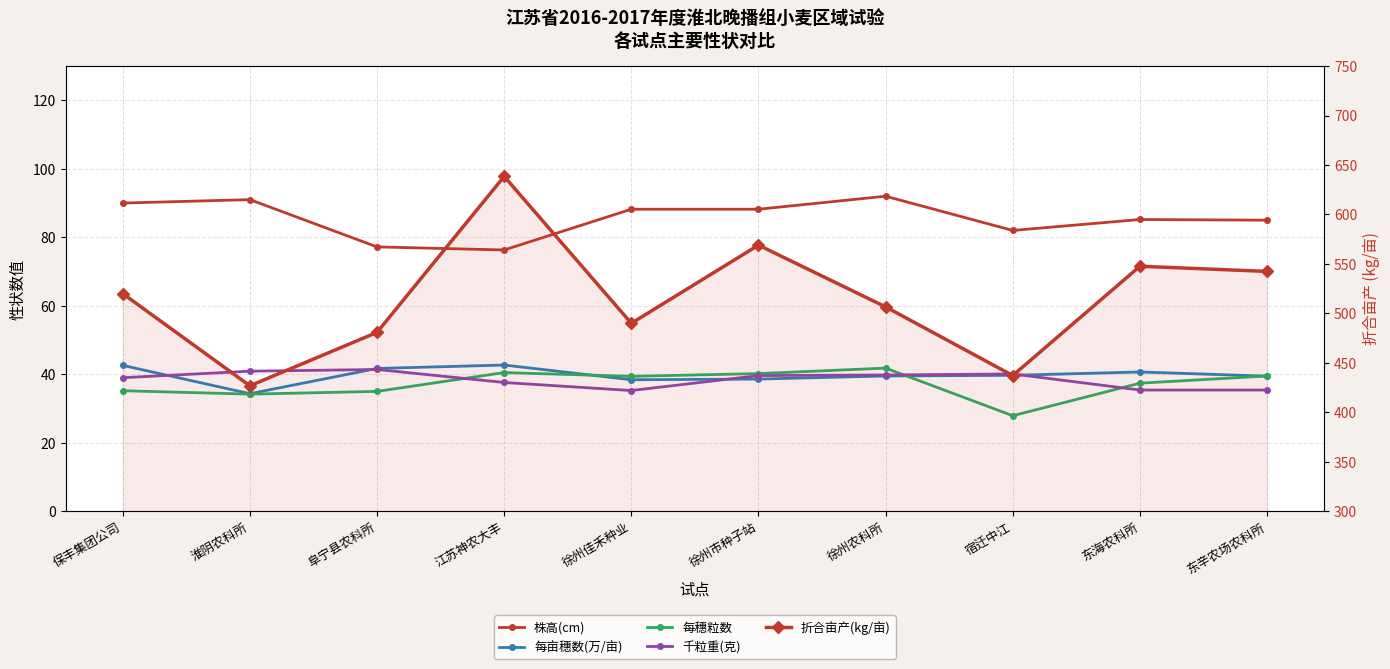

How many lines are shown in the chart?

5